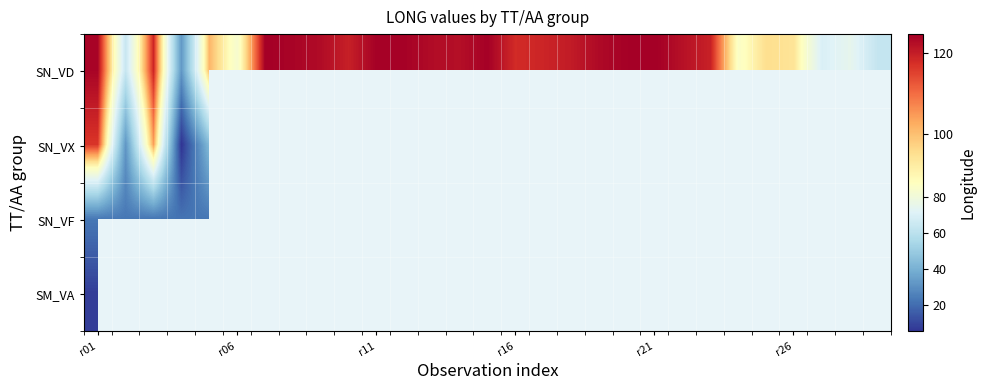

Rank the series by their maximum value, from highest to lowest.

SN_VD, SN_VX, SN_VF, SM_VA